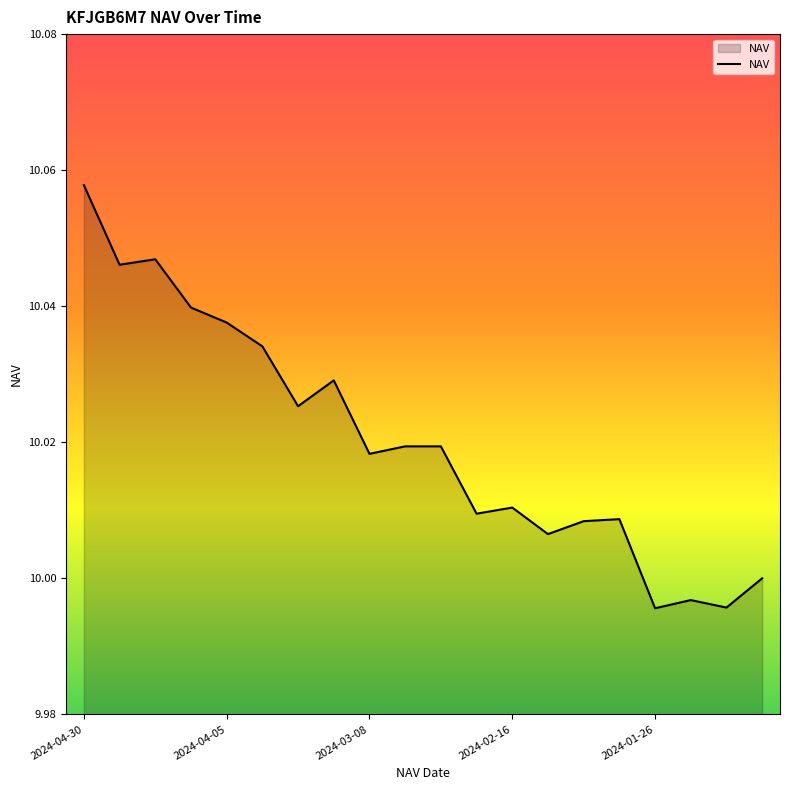

What is the value of the 13th point from the left?

10.0